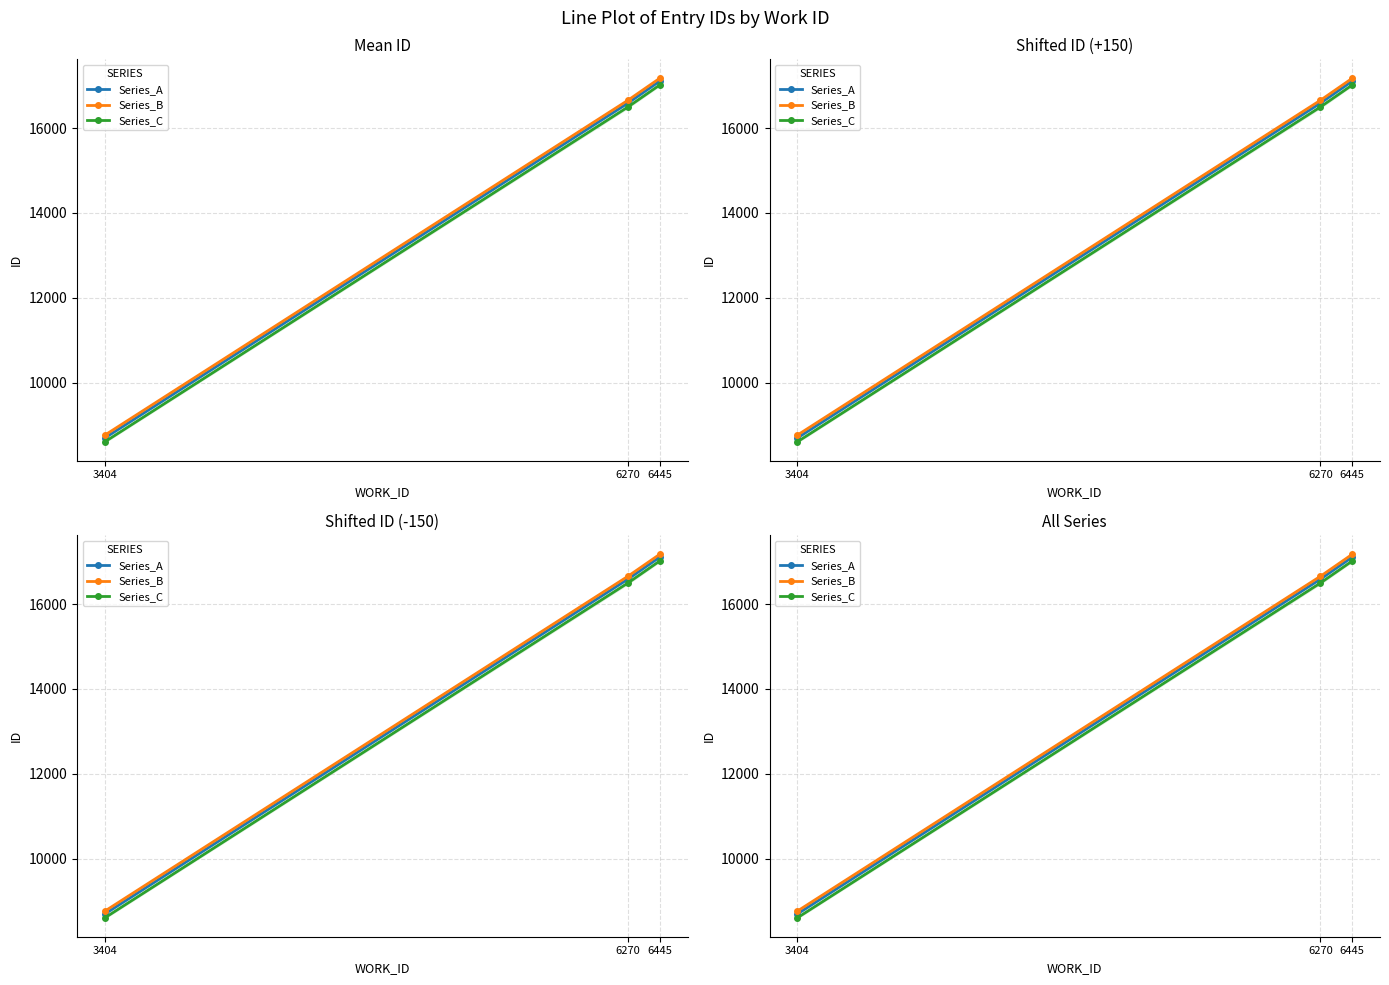

Which series has the widest spread of values?

Series_A